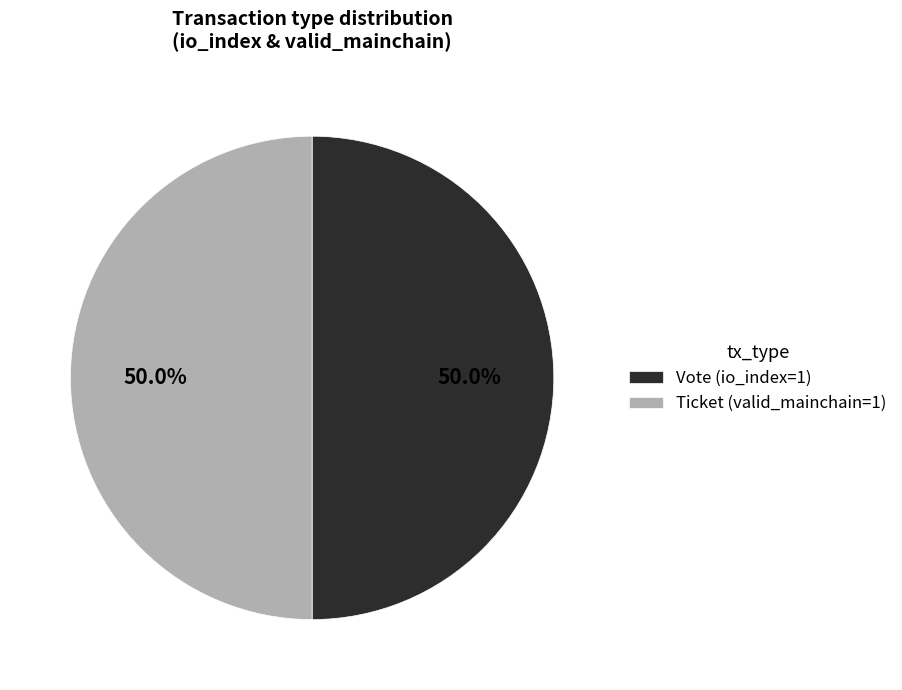

What is the ratio of the value at Vote (io_index=1) to the value at Ticket (valid_mainchain=1)?

1.0